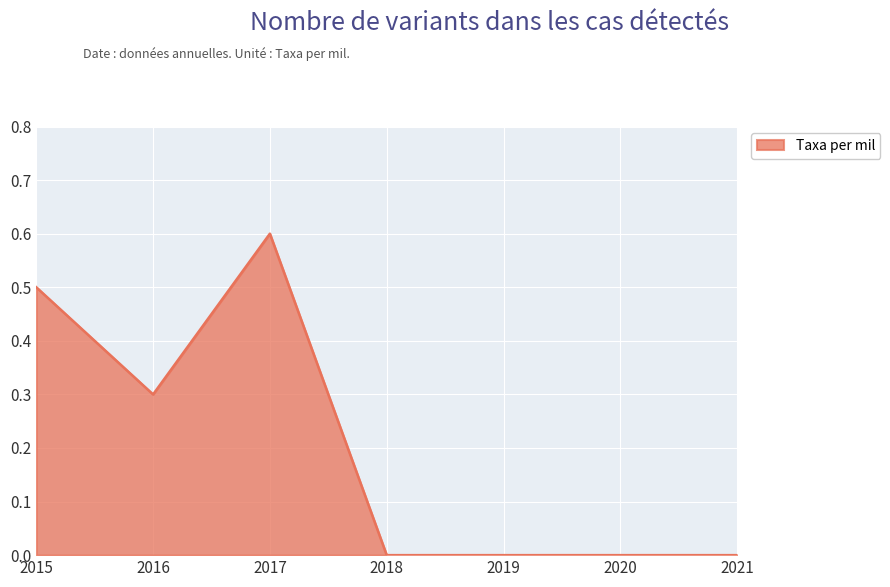

At which category does the data reach its first local peak?

2017